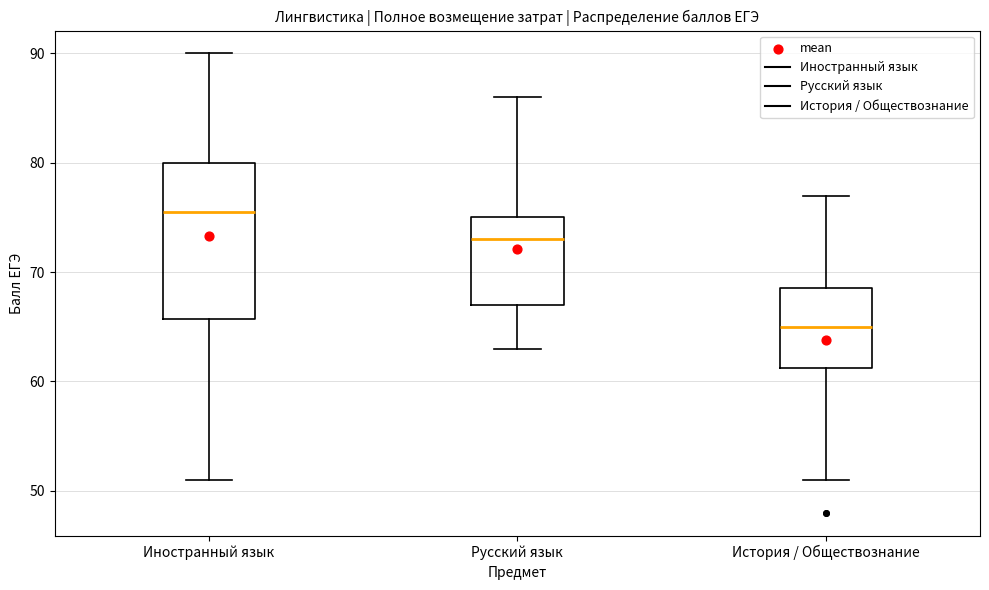

Reading left to right, transcribe this box plot: for each box, give where its median line is, the range the box spans, and where its two whiskers end, as read against the y-axis. The values are not printed on the chart, so give them approximately, as read against the axis.

Иностранный язык: median 76, box 66 to 80, whiskers 51 to 90
Русский язык: median 73, box 67 to 75, whiskers 63 to 86
История / Обществознание: median 65, box 61 to 69, whiskers 51 to 77